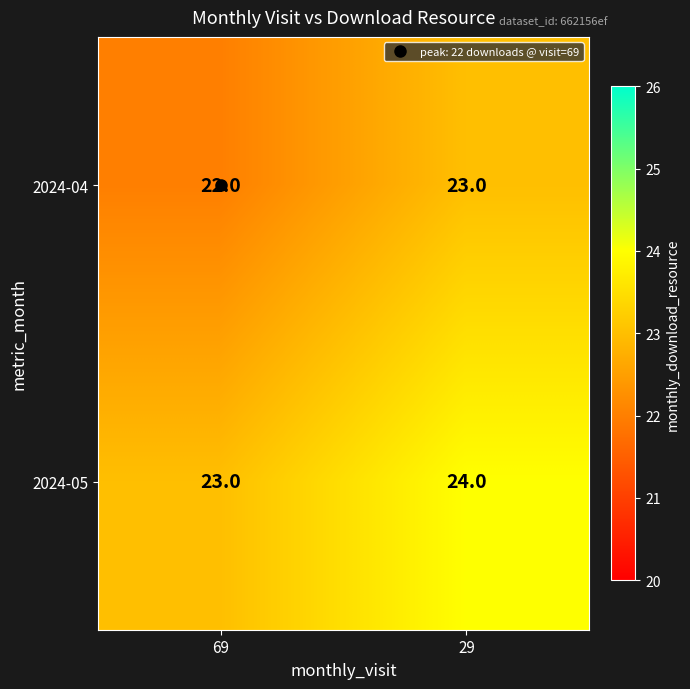

What is the sum of the 2024-04 values at 29 and 69?

45